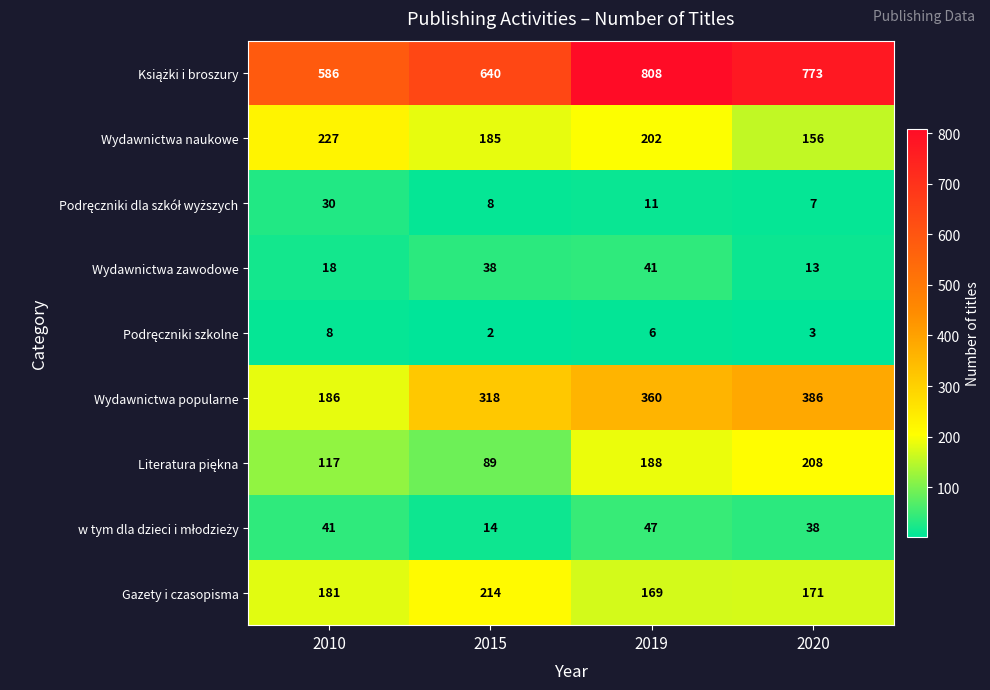

What is the minimum value shown in the chart?

2